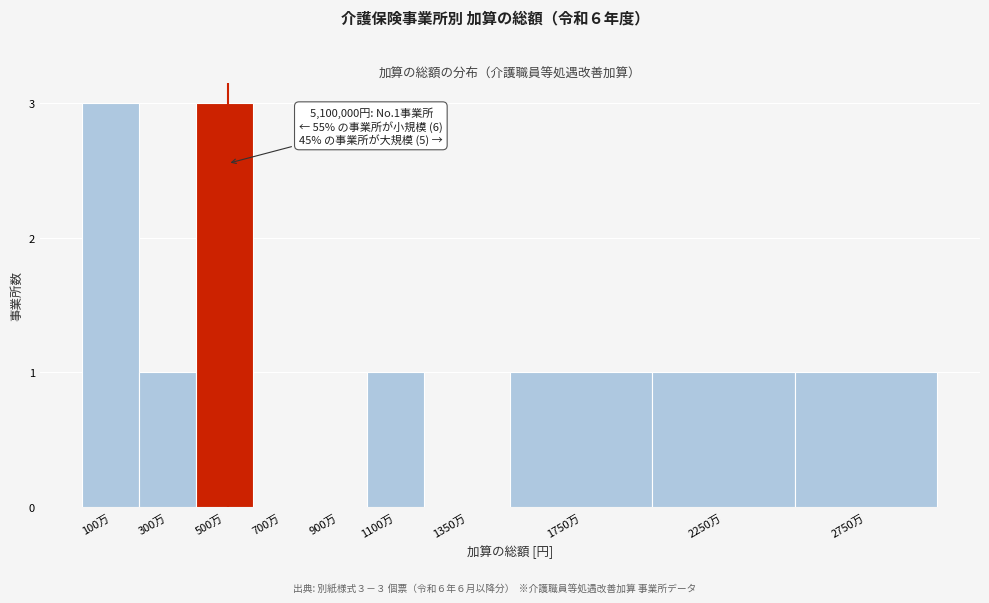

Reading left to right, extract all data points from this chart.

100万=3	300万=1	500万=3	700万=0	900万=0	1100万=1	1350万=0	1750万=1	2250万=1	2750万=1